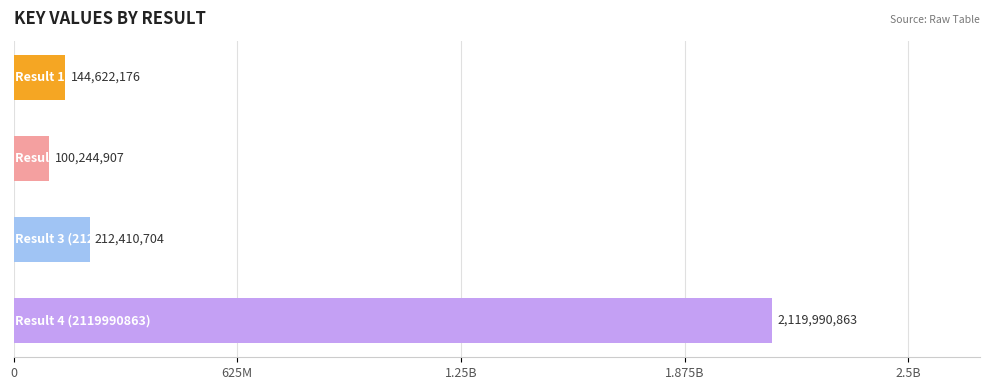

How many series are shown in this chart?

1